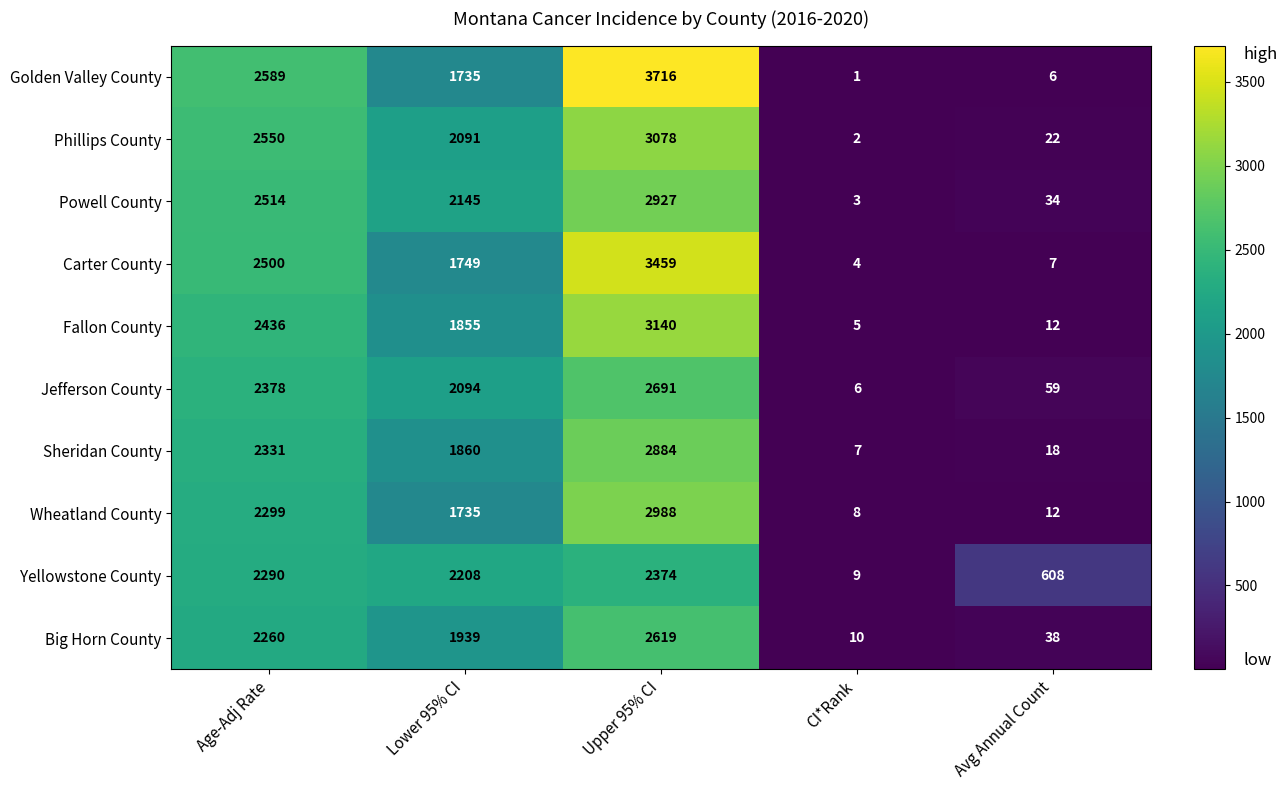

At which label is Powell County closest to 1465?

Lower 95% CI